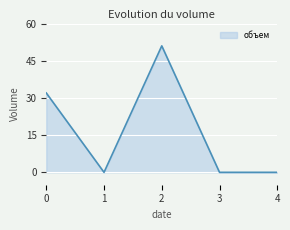

Does the chart display data point markers on the line(s)?

No